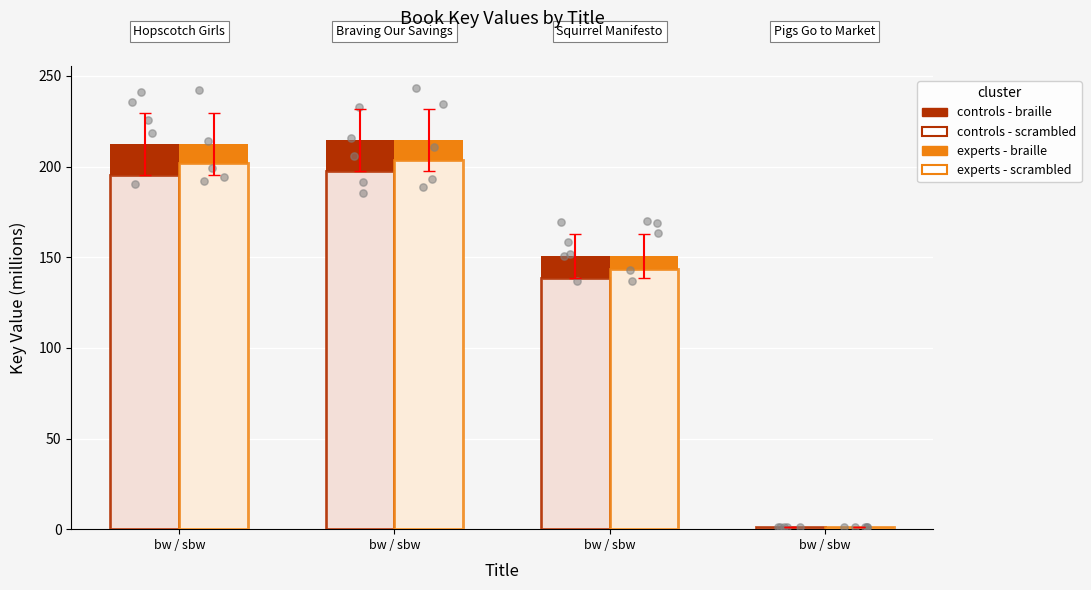

Which series reaches the minimum Y coordinate?

controls - scrambled